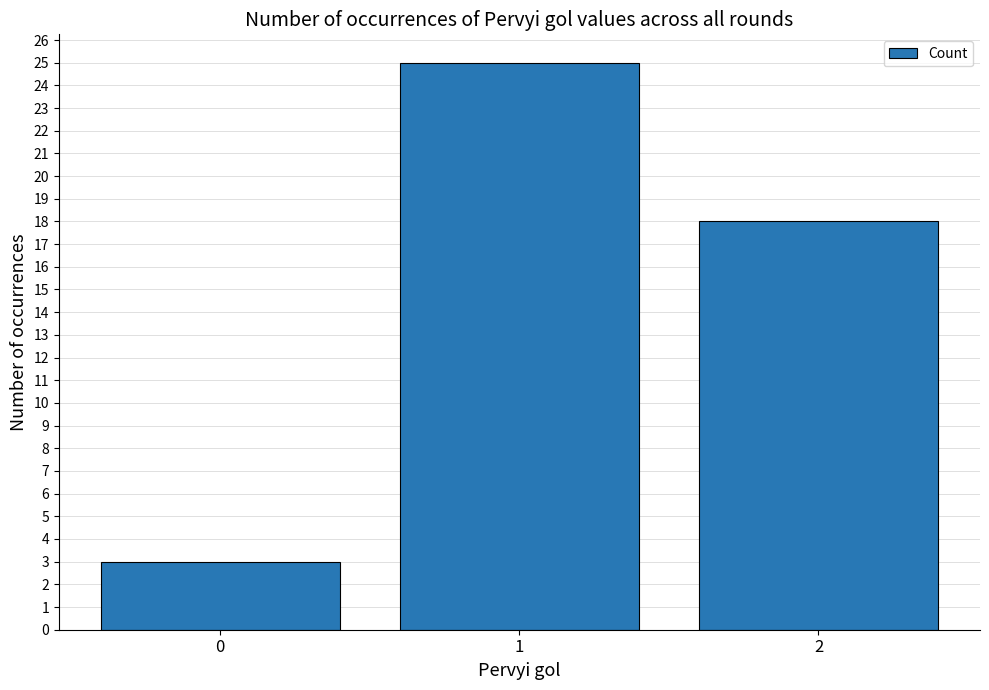

What is the minimum value shown in the chart?

3